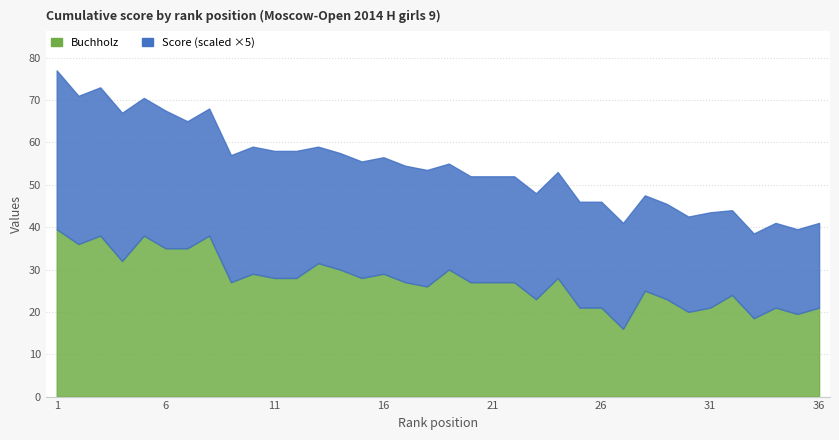

Reading left to right, what are all the values shown in this chart?

Score: 1=7.5	2=7.0	3=7.0	4=7.0	5=6.5	6=6.5	7=6.0	8=6.0	9=6.0	10=6.0	11=6.0	12=6.0	13=5.5	14=5.5	15=5.5	16=5.5	17=5.5	18=5.5	19=5.0	20=5.0	21=5.0	22=5.0	23=5.0	24=5.0	25=5.0	26=5.0	27=5.0	28=4.5	29=4.5	30=4.5	31=4.5	32=4.0	33=4.0	34=4.0	35=4.0	36=4.0
Buchholz: 1=39.5	2=36.0	3=38.0	4=32.0	5=38.0	6=35.0	7=35.0	8=38.0	9=27.0	10=29.0	11=28.0	12=28.0	13=31.5	14=30.0	15=28.0	16=29.0	17=27.0	18=26.0	19=30.0	20=27.0	21=27.0	22=27.0	23=23.0	24=28.0	25=21.0	26=21.0	27=16.0	28=25.0	29=23.0	30=20.0	31=21.0	32=24.0	33=18.5	34=21.0	35=19.5	36=21.0